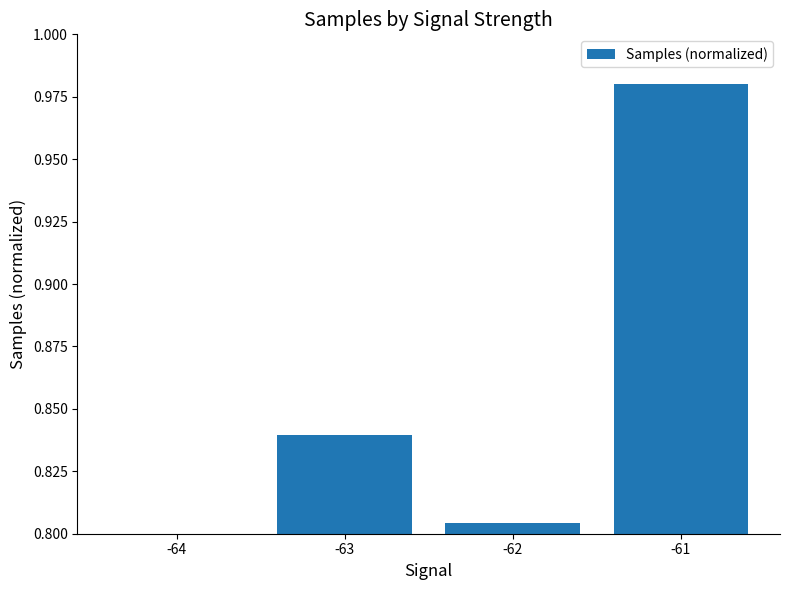

How many data points does each series have?

4